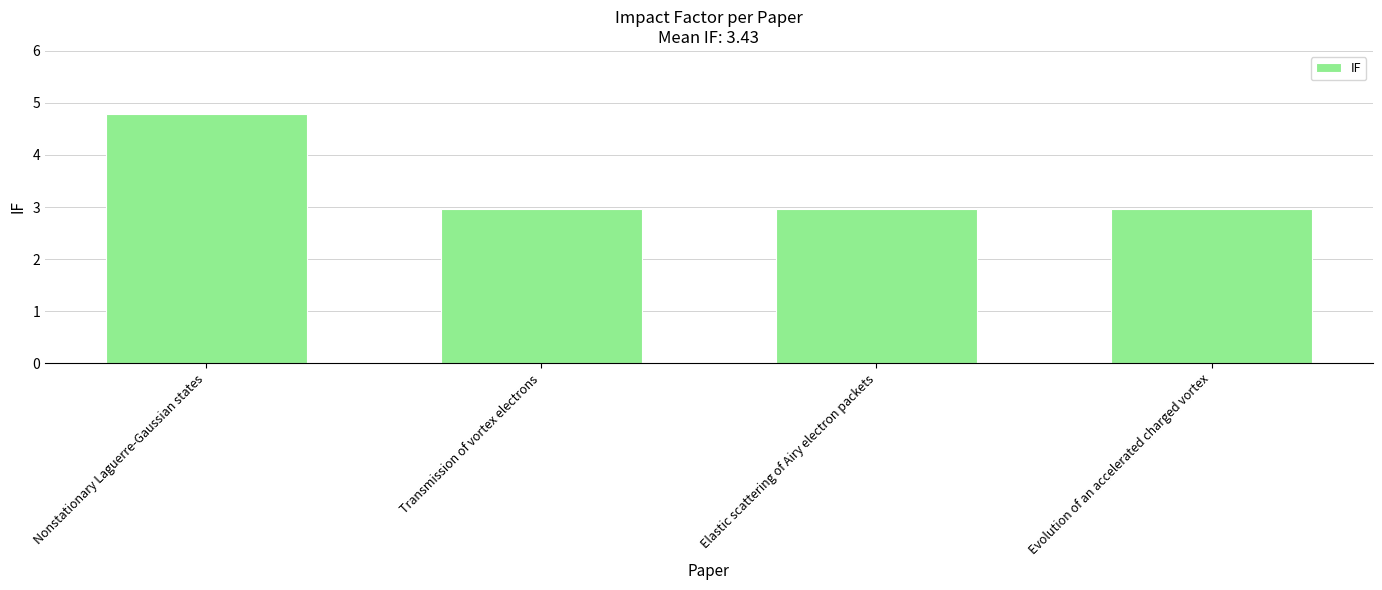

Is it true that the value at Evolution of an accelerated charged vortex is 3.0?

True